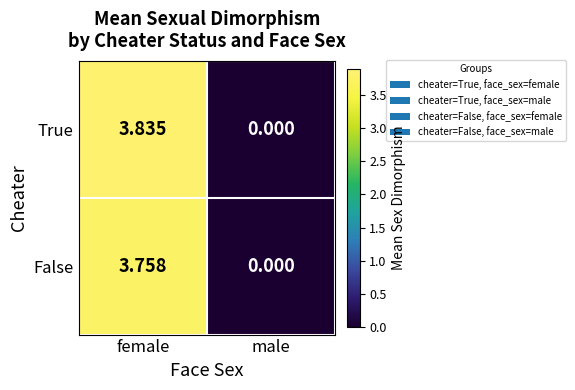

Rank the series by their maximum value, from highest to lowest.

True, False